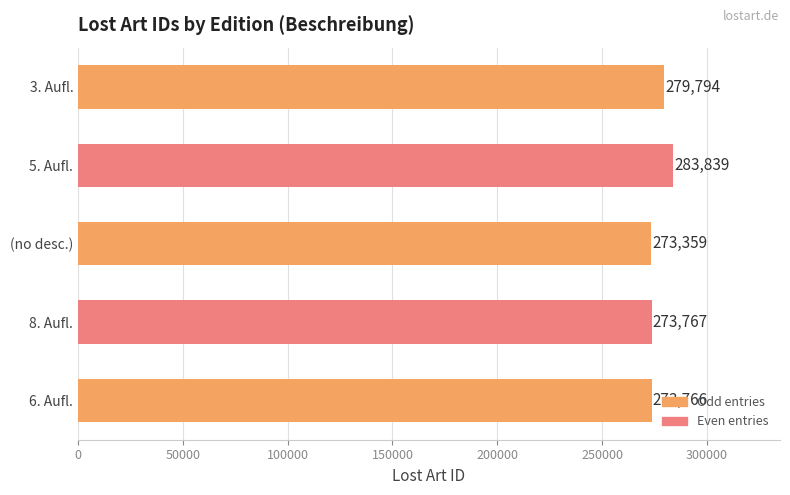

Which category has the lowest value across all series?

(no desc.)